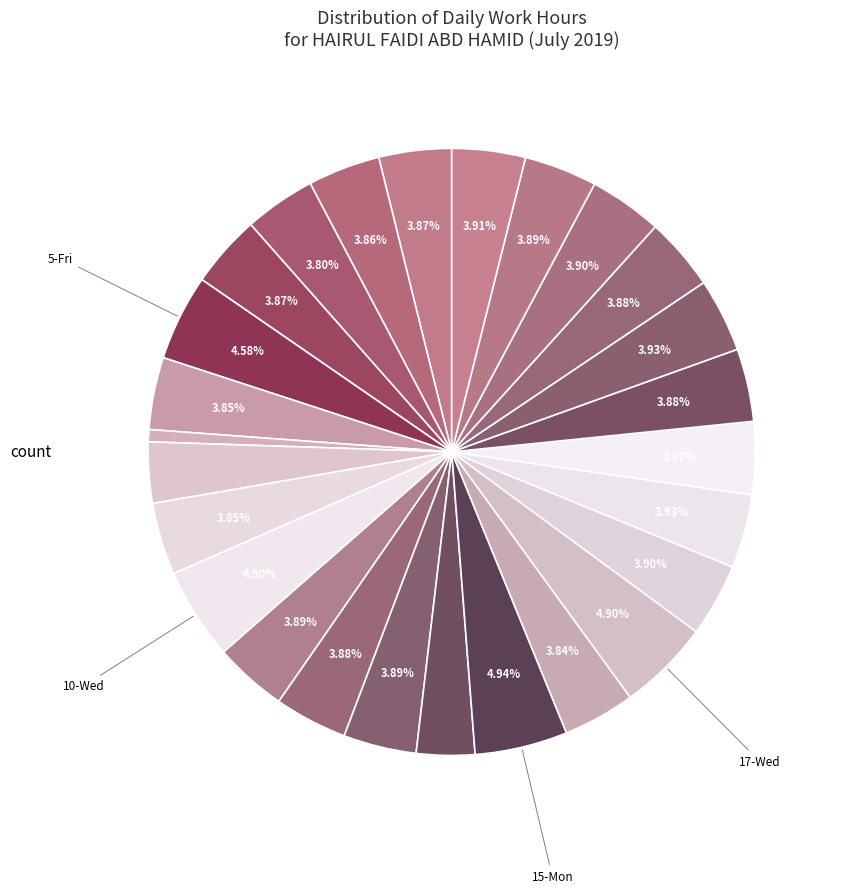

Is there a majority slice in this chart?

No